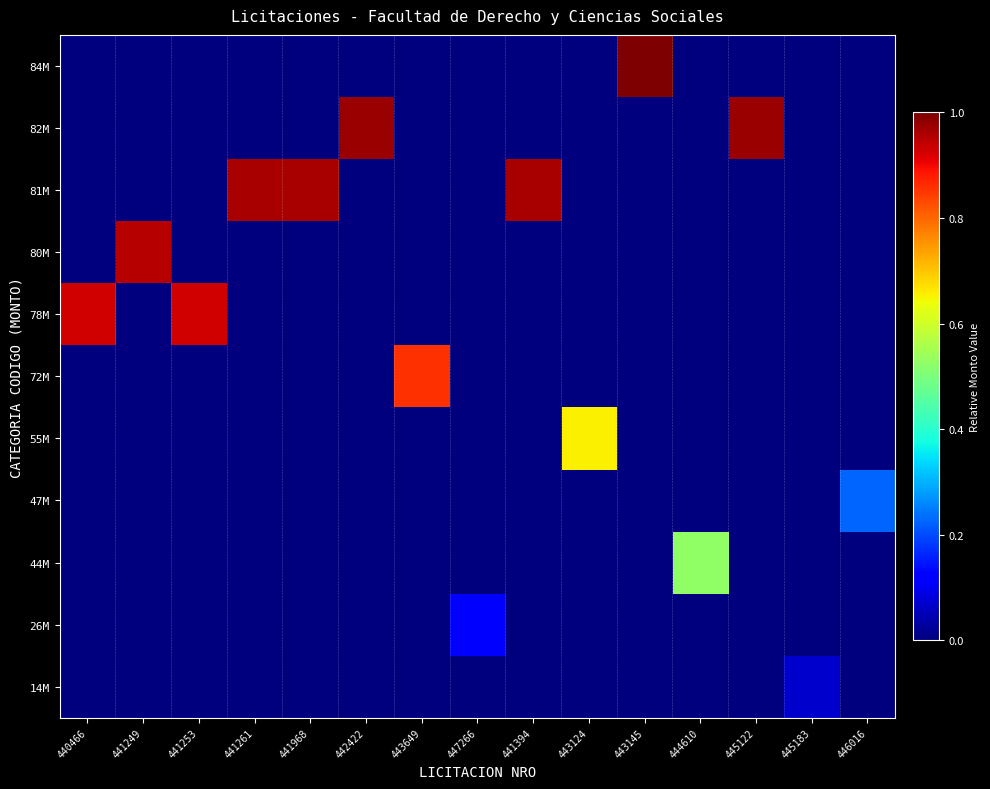

What is the greatest value displayed?

1.0